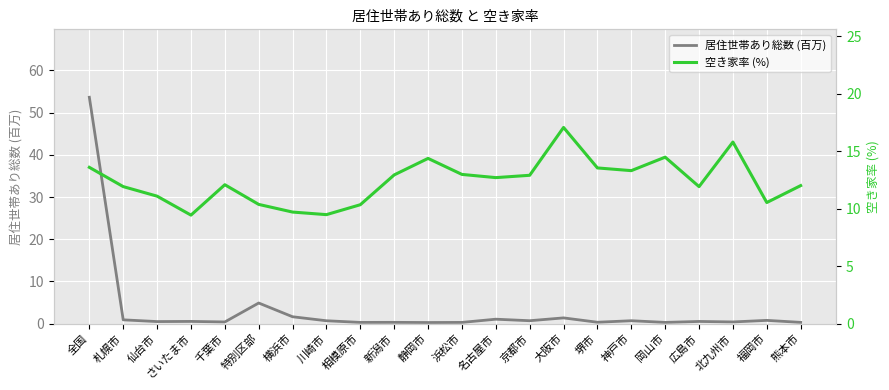

Count the number of data series in this chart.

2